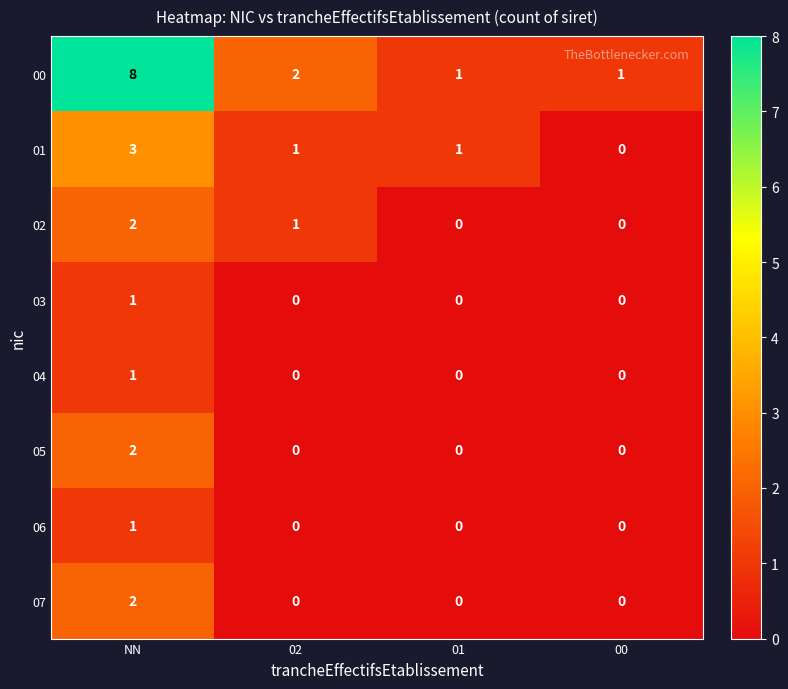

How many 03 values are between 0 and 1?

4